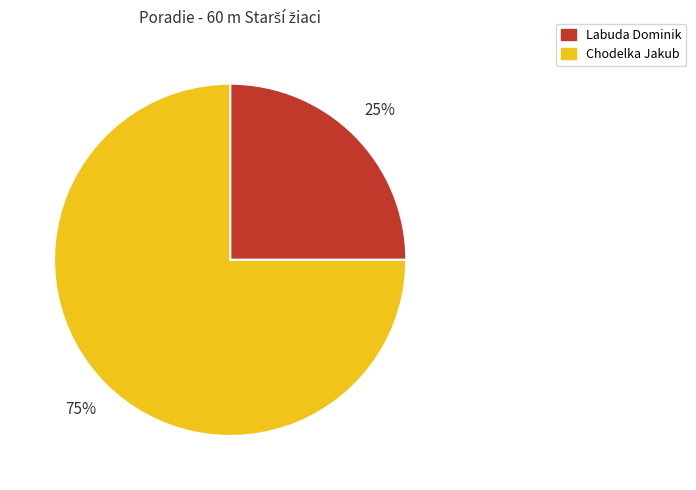

Does Labuda Dominik account for over 50% of the chart?

No